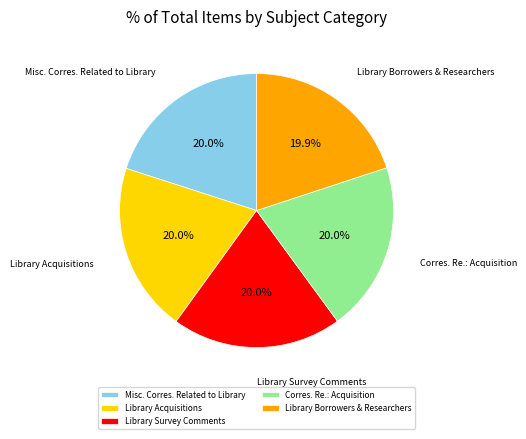

The Corres. Re.: Acquisition slice represents 33% of the pie. True or false?

False